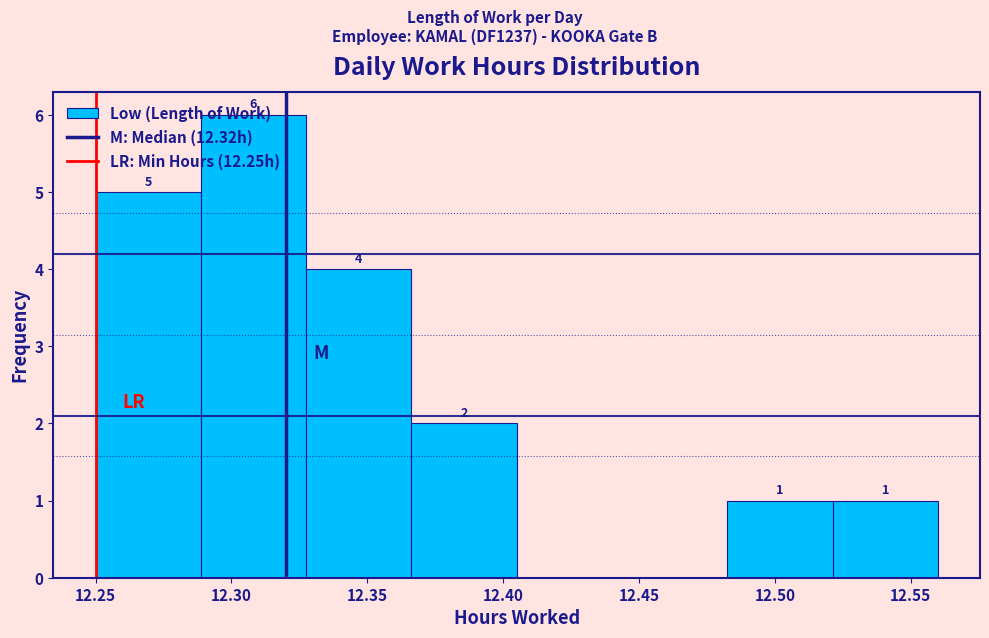

Which range on the x-axis has the tallest bar?

12.290 to 12.330